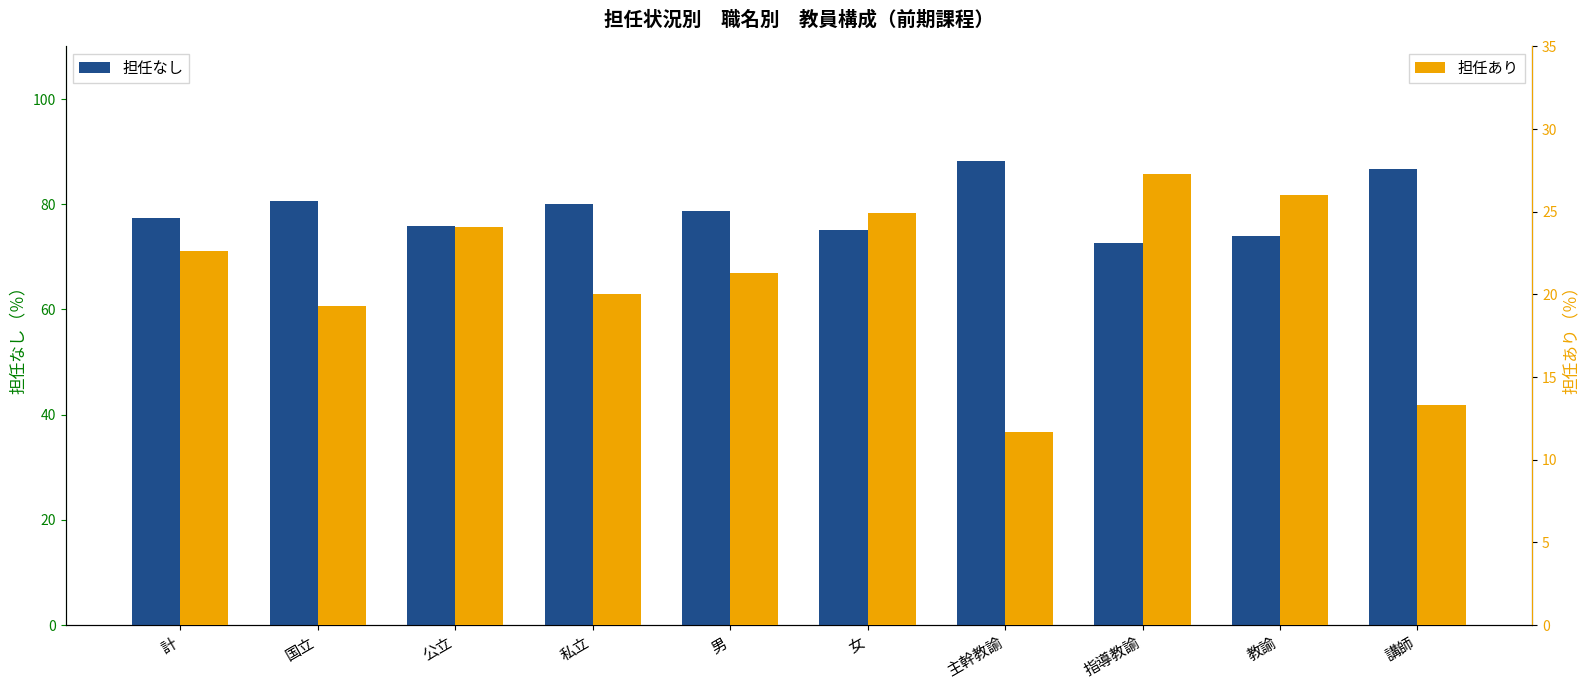

Which series has the widest spread of values?

担任あり